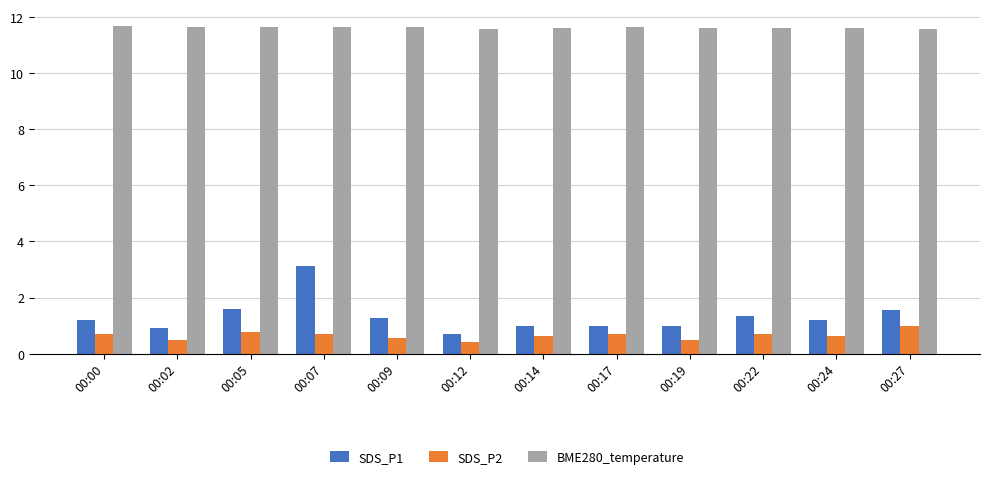

What is the lowest value of the SDS_P1 series?

0.7